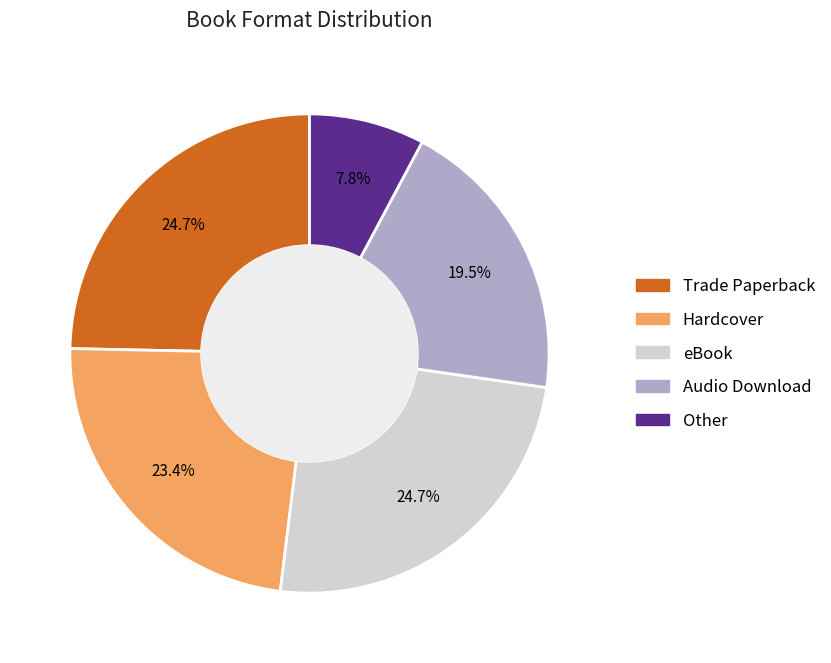

Does eBook account for over 50% of the chart?

No